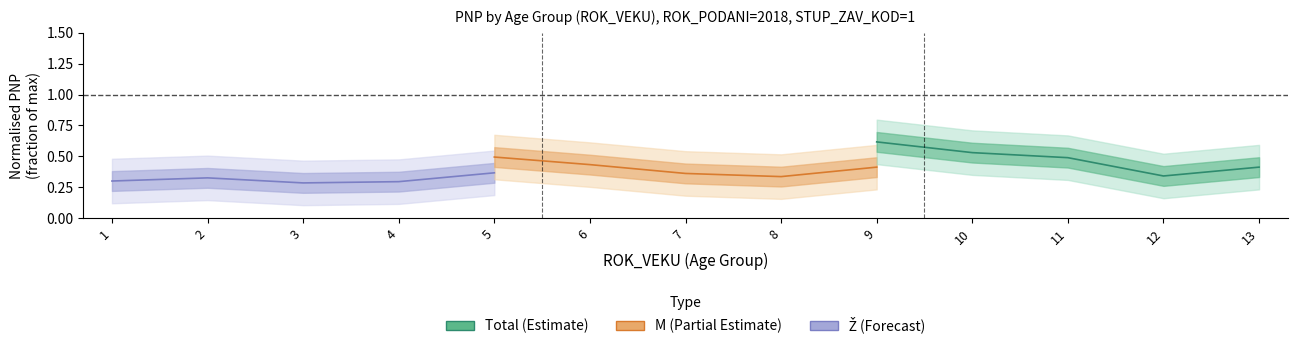

What is the difference between the maximum and minimum values in the M (Partial Estimate) series?

0.2